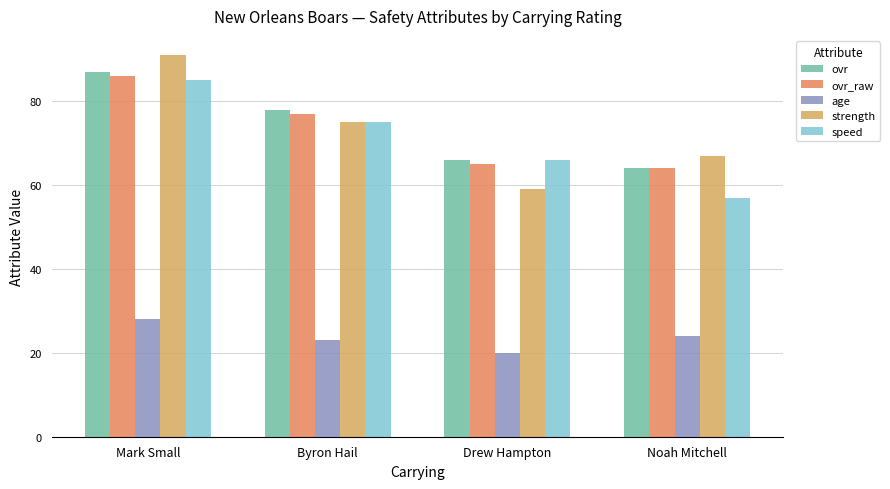

List the labels in order of speed value, smallest first.

Noah Mitchell, Drew Hampton, Byron Hail, Mark Small